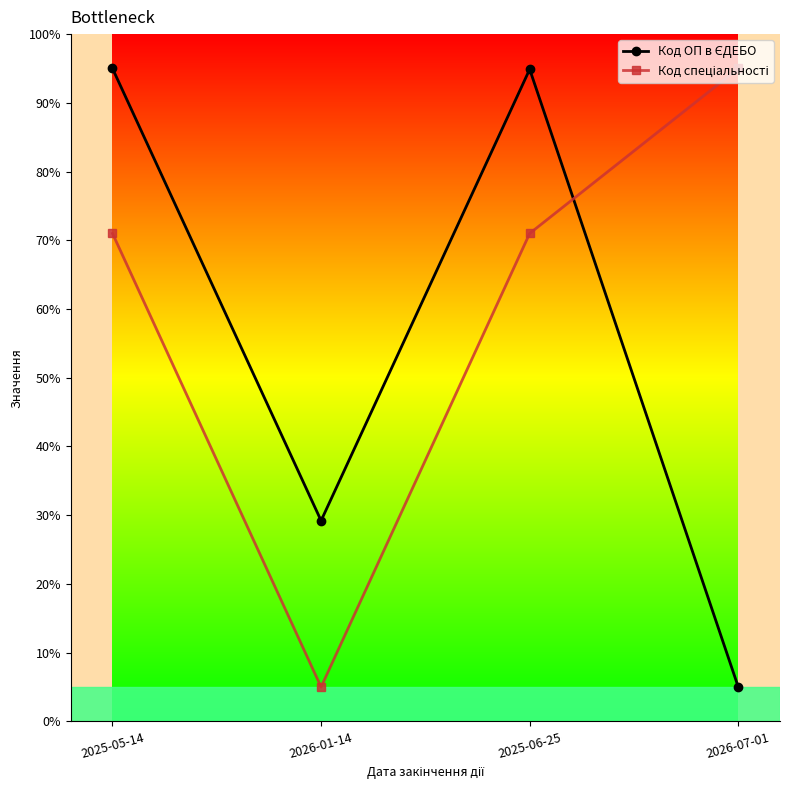

At how many categories does at least one series exceed 73?

3